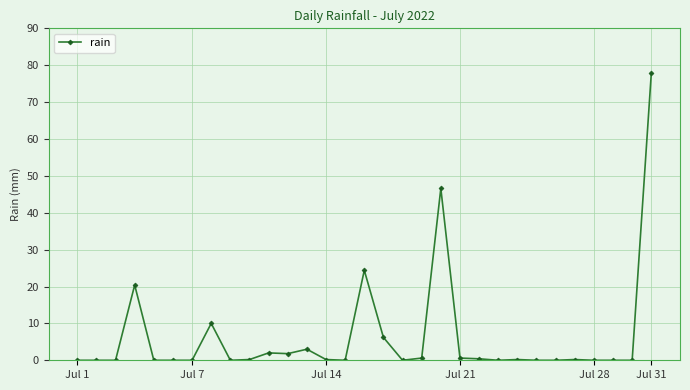

What is the greatest value displayed?

77.8